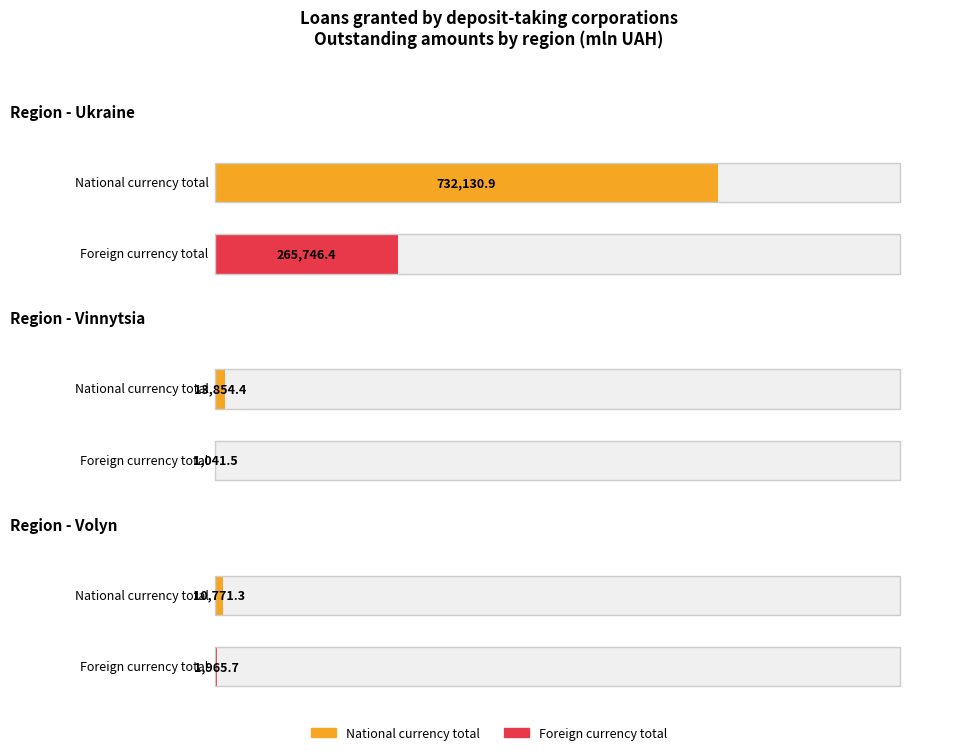

Which has a higher value, Ukraine or Vinnytsia?

Ukraine